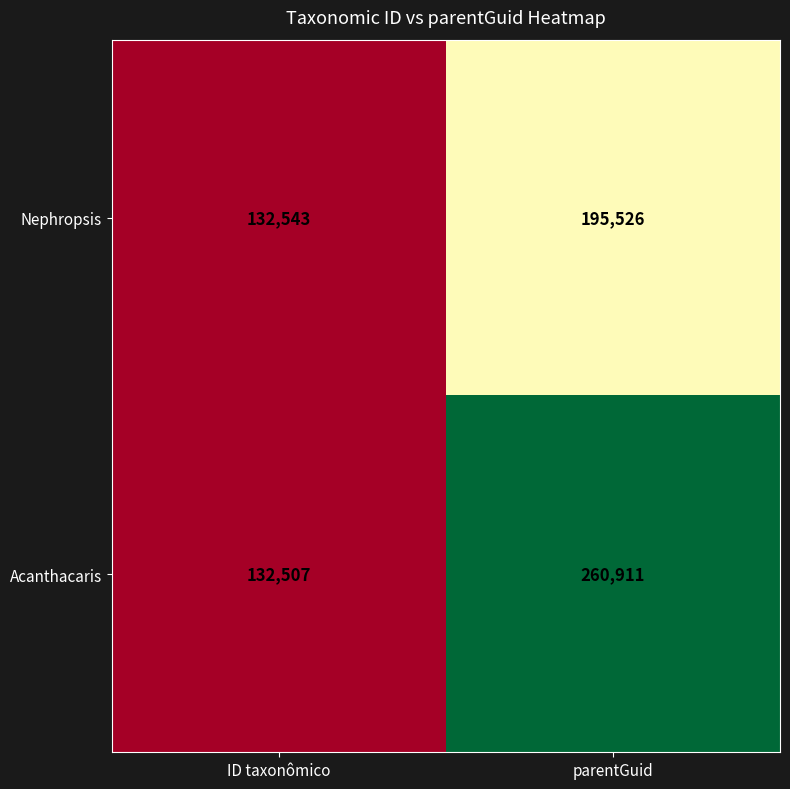

At how many categories does at least one series exceed 139476?

1